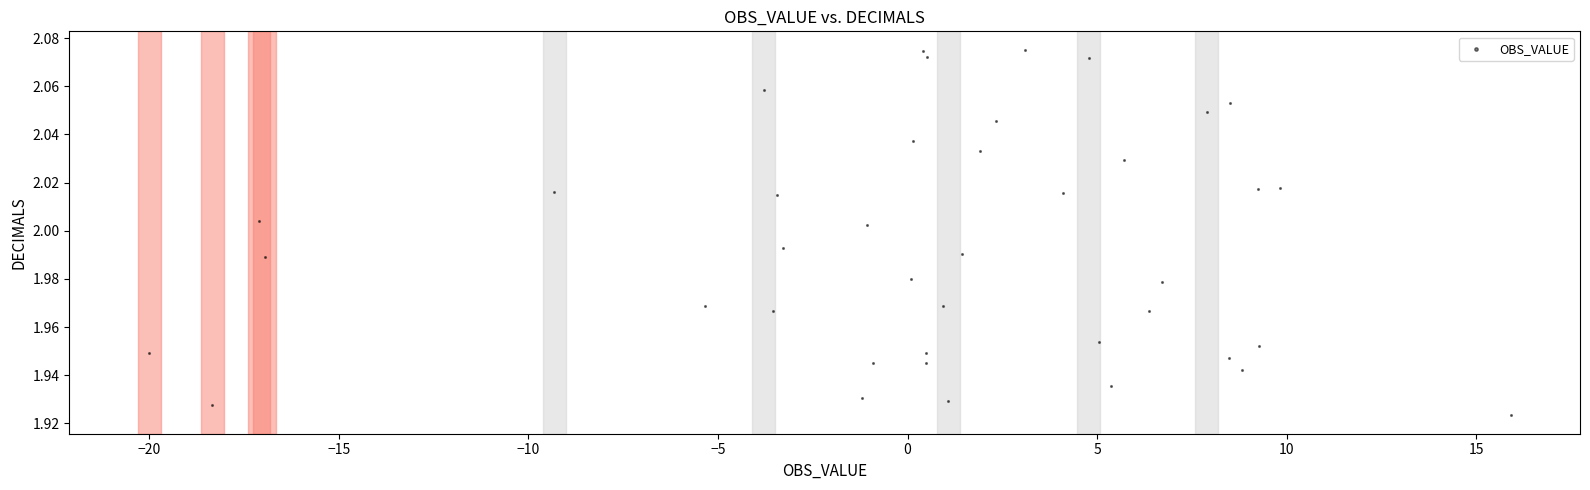

What is the range of X values (max minus min)?

35.9